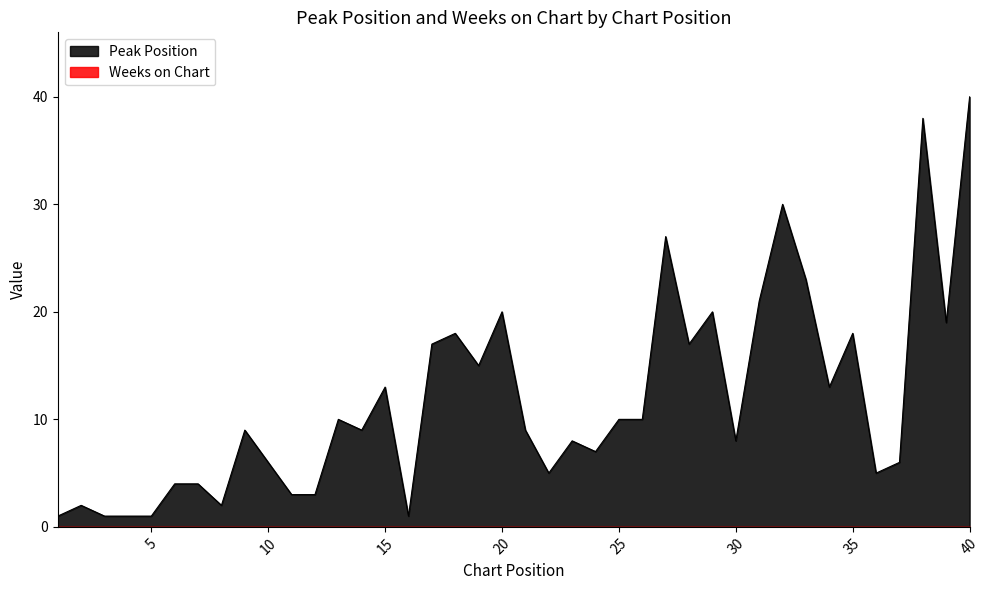

Count the number of categories in the chart.

40